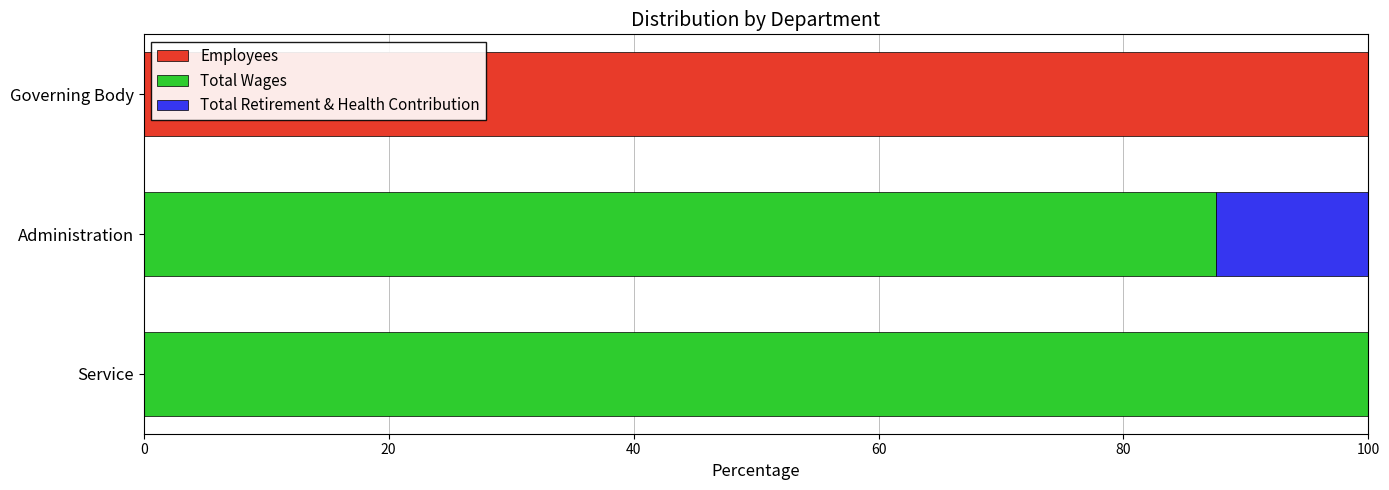

What are all the series names shown in the legend?

Employees, Total Wages, Total Retirement & Health Contribution